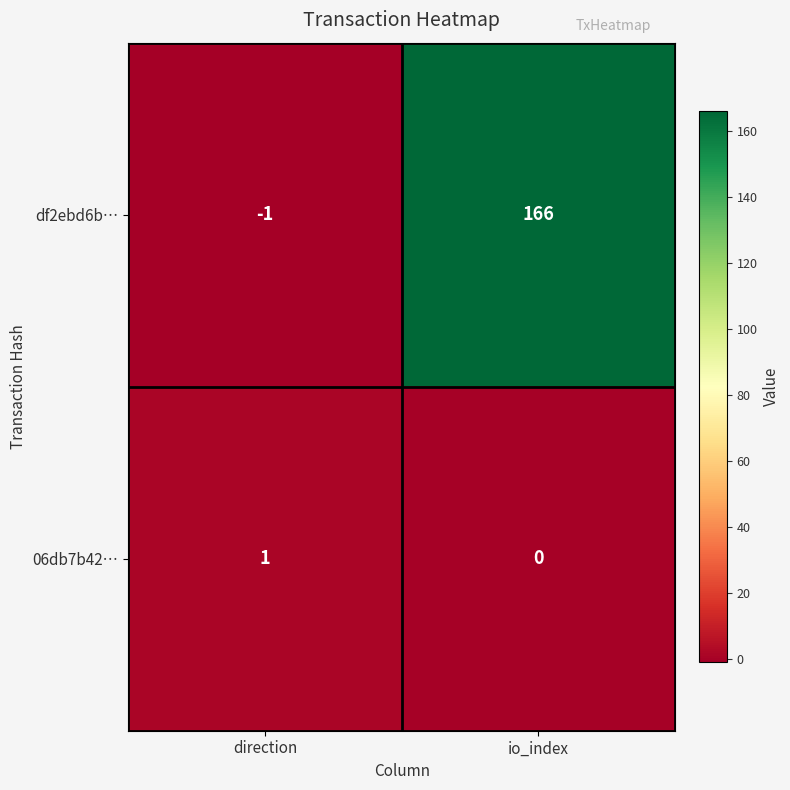

At which label does df2ebd6b… reach its minimum?

direction